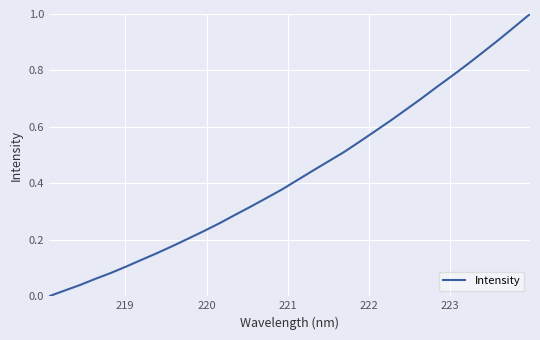

Reading left to right, list all the values displayed in this chart.

0.0	0.0	0.0	0.1	0.1	0.1	0.1	0.2	0.2	0.2	0.2	0.3	0.3	0.3	0.3	0.4	0.4	0.4	0.5	0.5	0.5	0.6	0.6	0.7	0.7	0.7	0.8	0.8	0.9	0.9	1.0	1.0